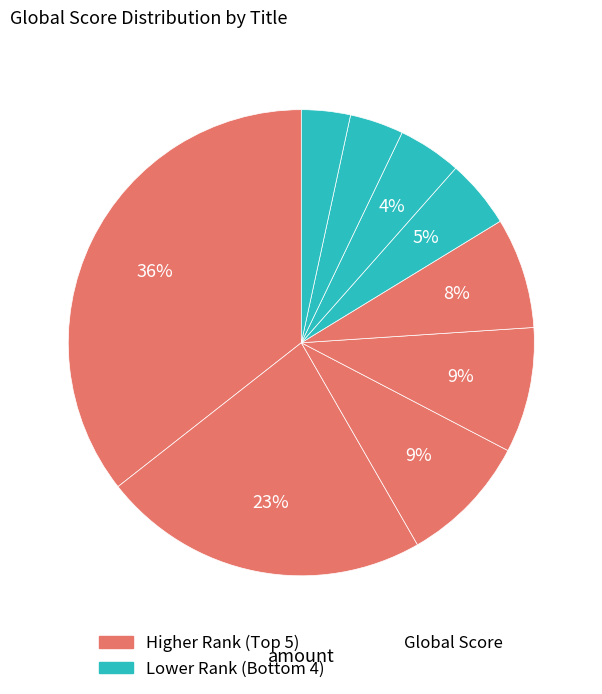

Count the number of slices in the pie.

9